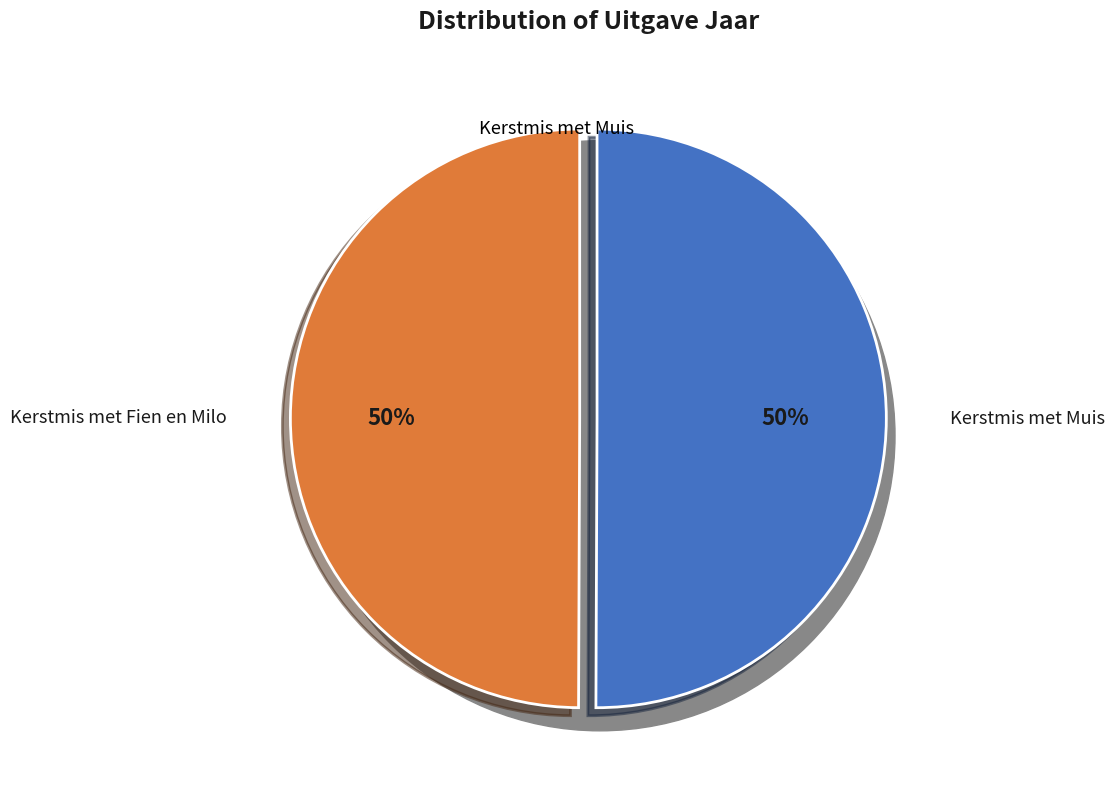

To the nearest percent, what is the average slice percentage?

50%